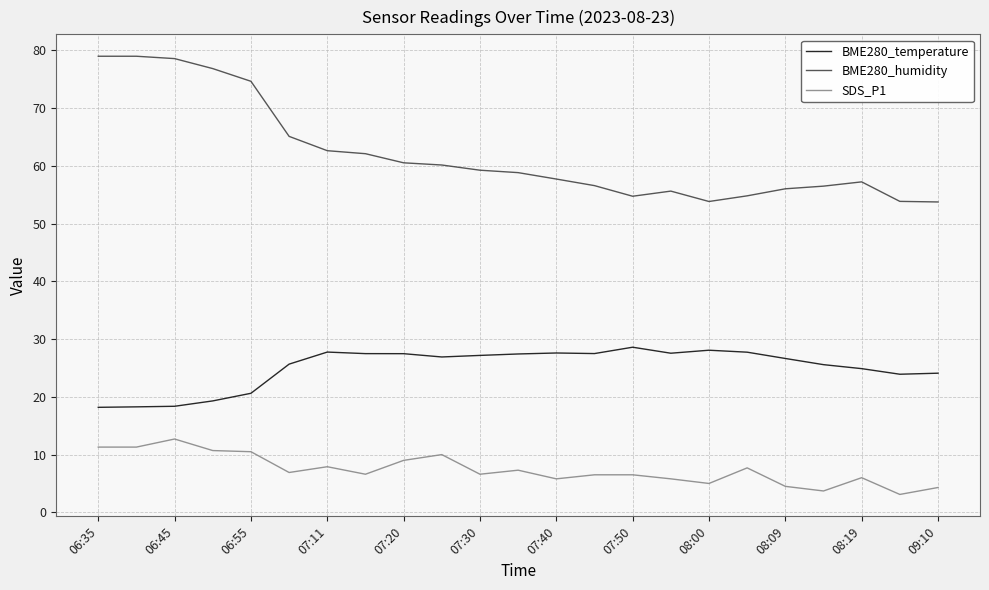

Rank the series by their maximum value, from lowest to highest.

SDS_P1, BME280_temperature, BME280_humidity